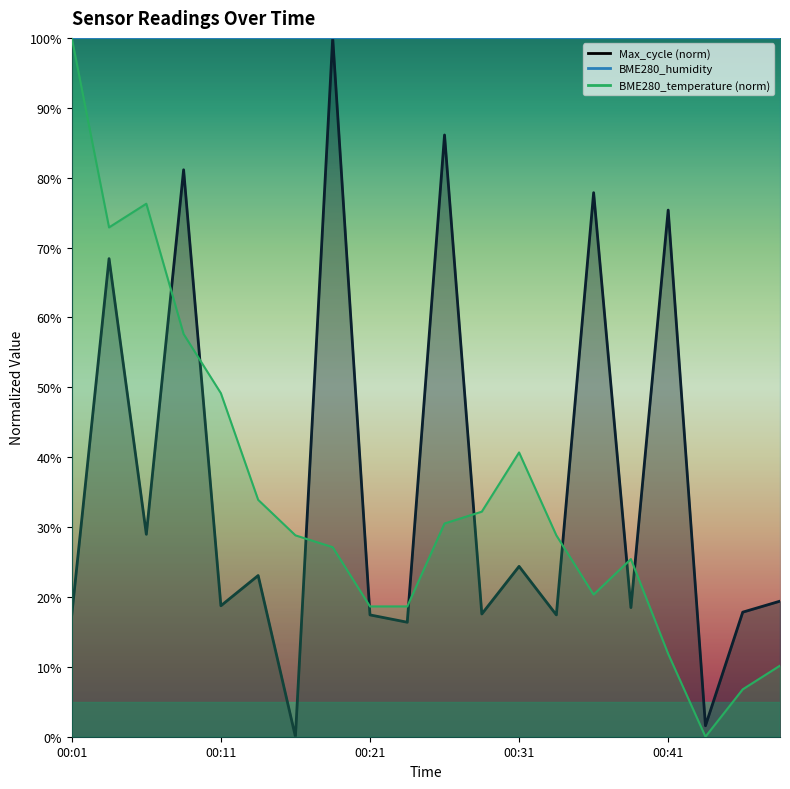

What is the difference between the BME280_temperature values at 00:33 and 00:14?

5.1